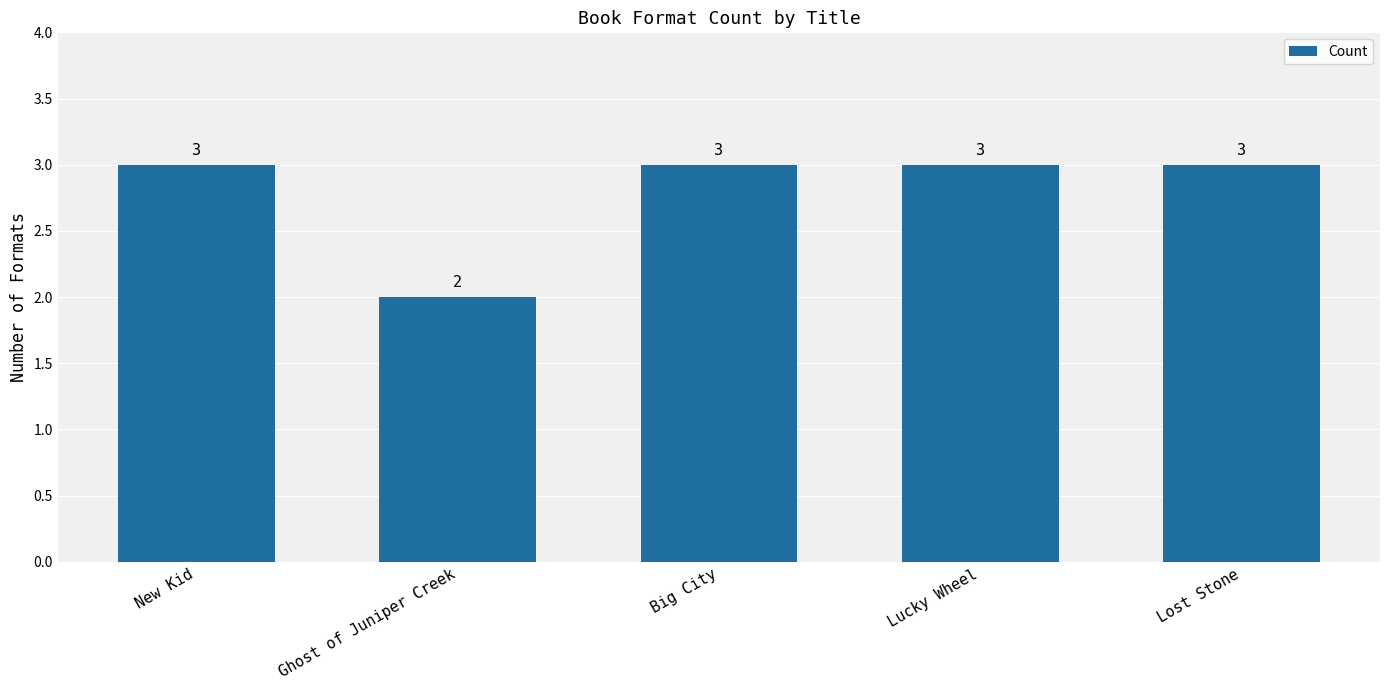

What is the difference between the values at Ghost of Juniper Creek and Big City?

1